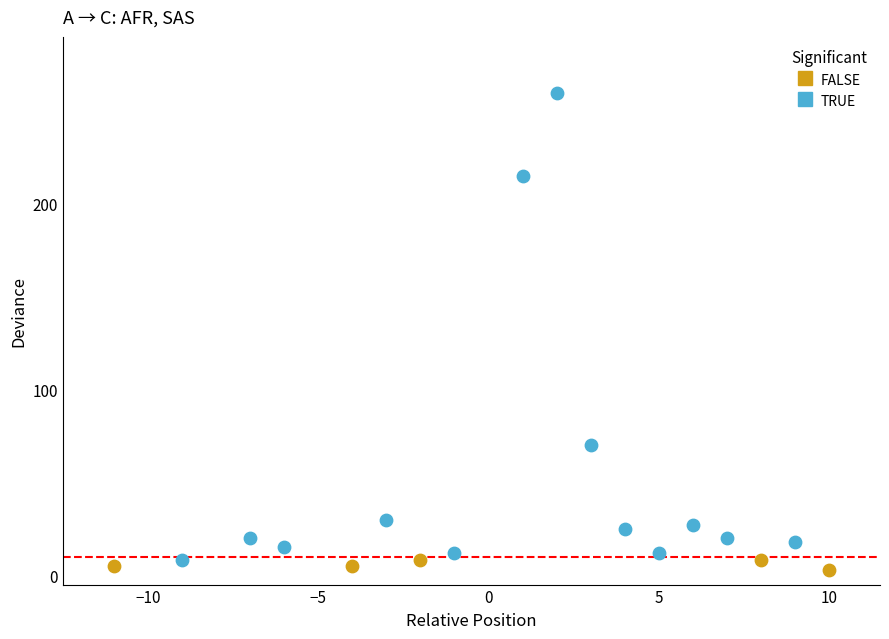

Which series reaches the maximum Y coordinate?

TRUE